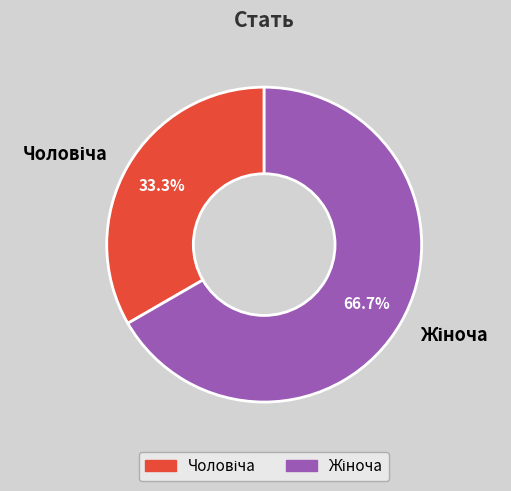

Count the number of slices in the pie.

2